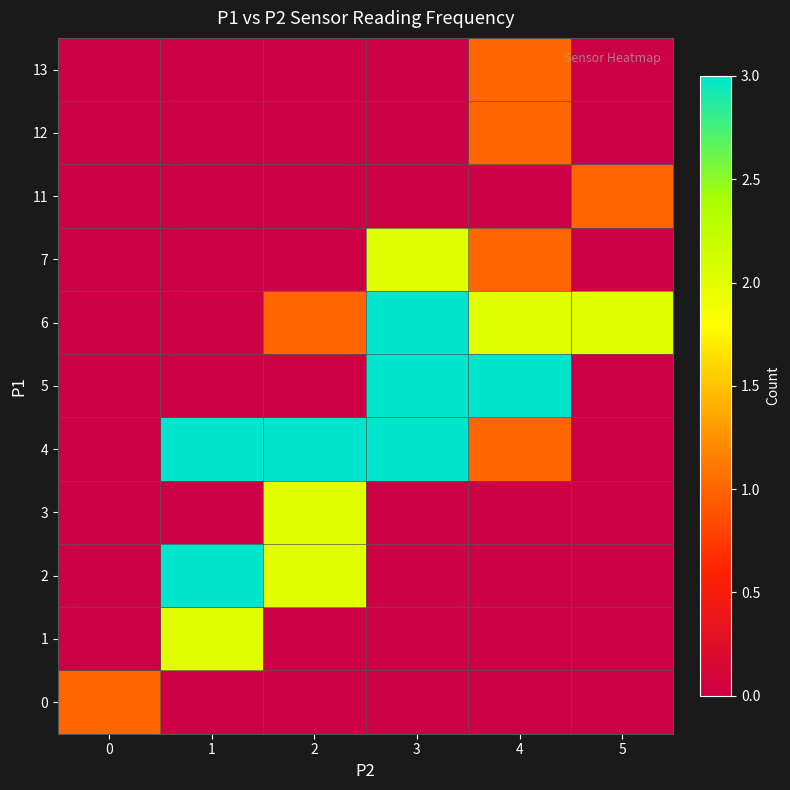

Reading right to left, transcribe all the data shown in this chart.

0: 5=0	4=0	3=0	2=0	1=0	0=1
1: 5=0	4=0	3=0	2=0	1=2	0=0
2: 5=0	4=0	3=0	2=2	1=3	0=0
3: 5=0	4=0	3=0	2=2	1=0	0=0
4: 5=0	4=1	3=3	2=3	1=3	0=0
5: 5=0	4=3	3=3	2=0	1=0	0=0
6: 5=2	4=2	3=3	2=1	1=0	0=0
7: 5=0	4=1	3=2	2=0	1=0	0=0
11: 5=1	4=0	3=0	2=0	1=0	0=0
12: 5=0	4=1	3=0	2=0	1=0	0=0
13: 5=0	4=1	3=0	2=0	1=0	0=0